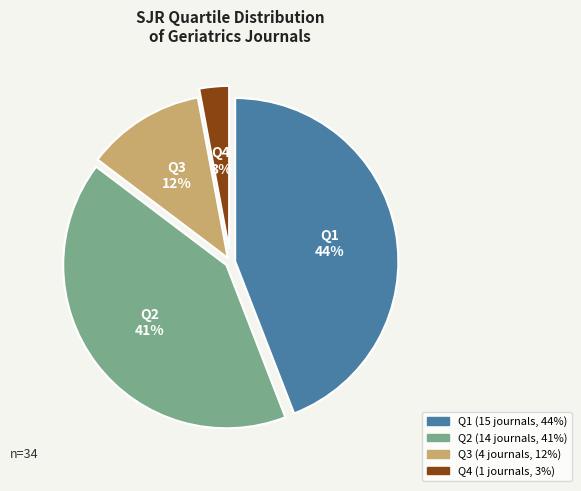

Does Q4 account for over 50% of the chart?

No